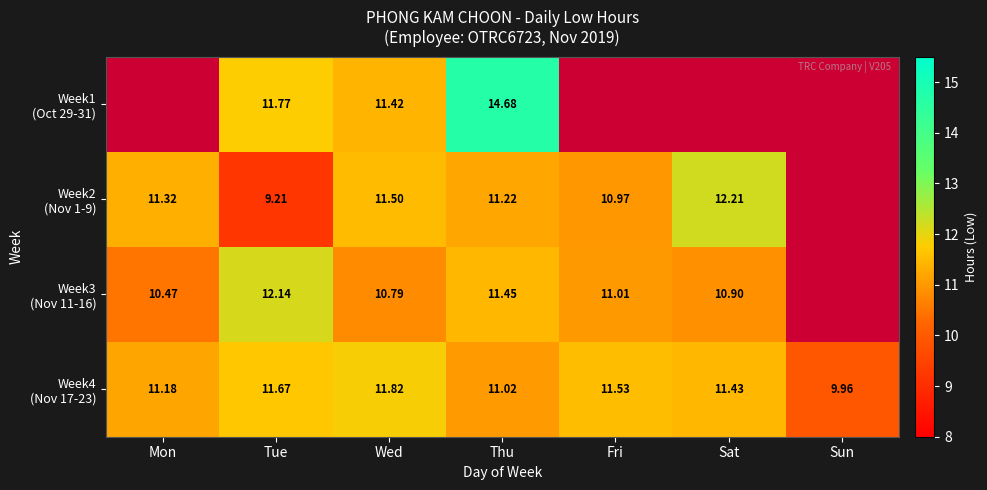

At which label does Week2 (Nov 1-9) reach its peak?

Sat